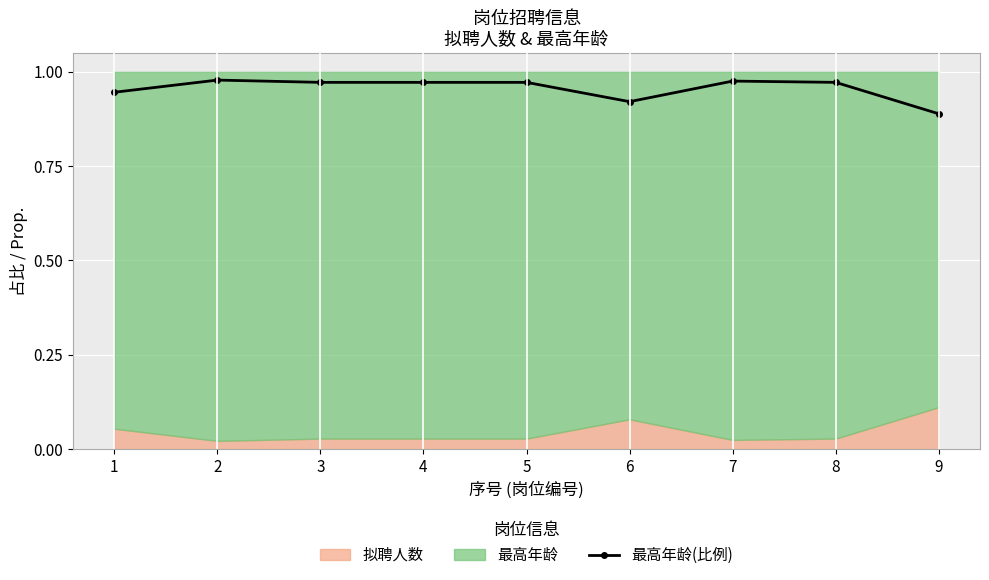

The value at 7 is 1.0. True or false?

True